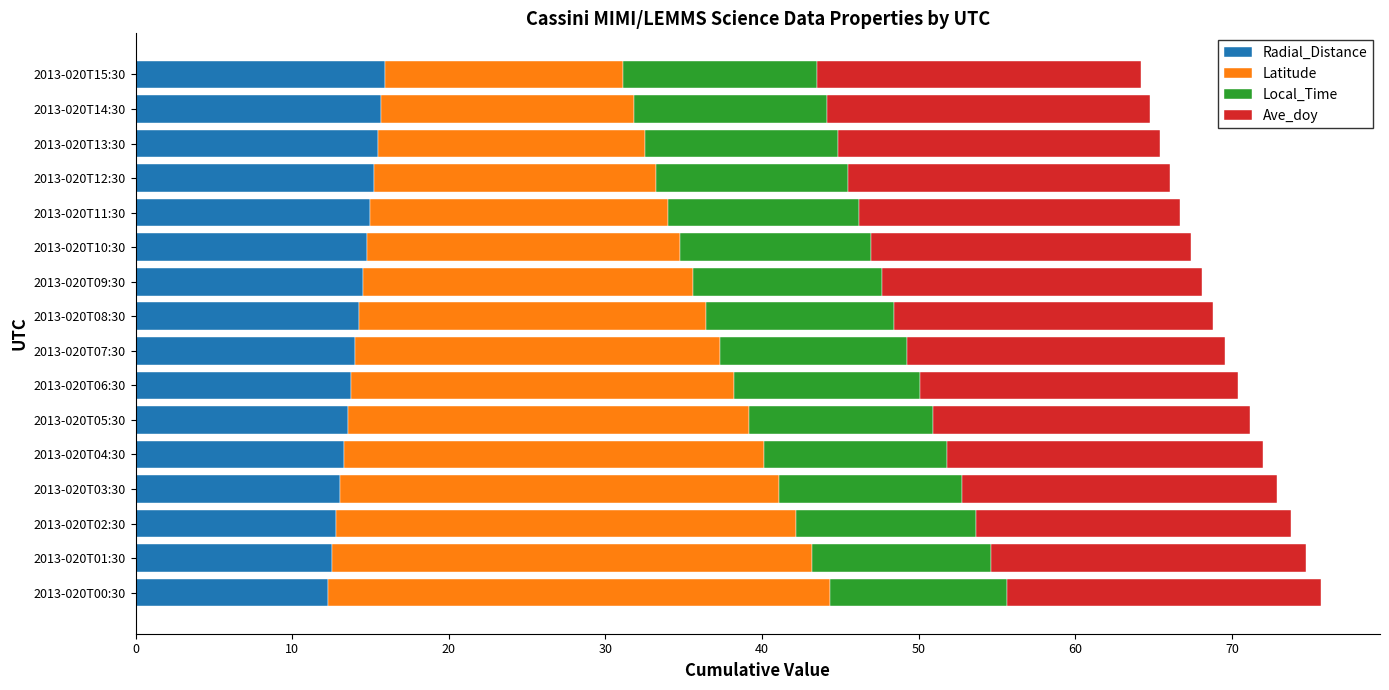

What is the average value of the Radial_Distance series?

14.1